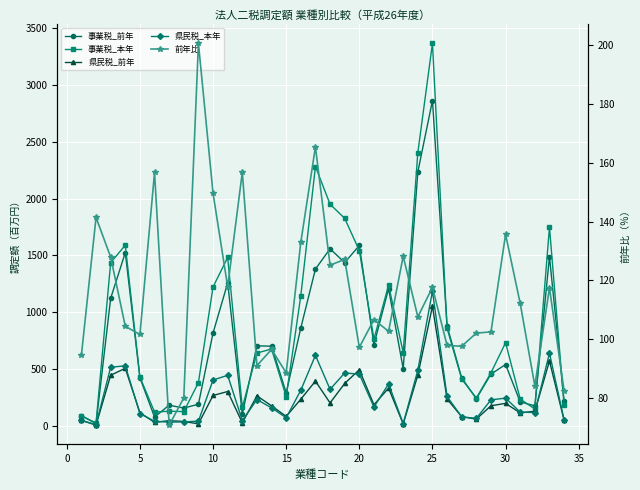

What are all the series names shown in the legend?

事業税_前年, 事業税_本年, 県民税_前年, 県民税_本年, 前年比